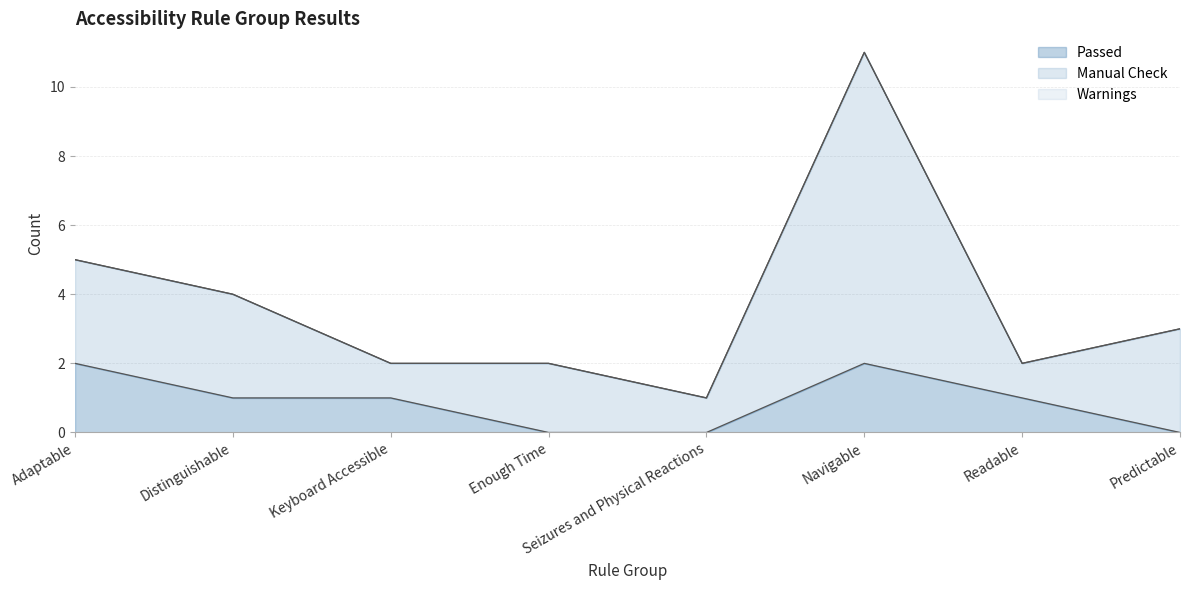

What position from the left is Navigable?

6